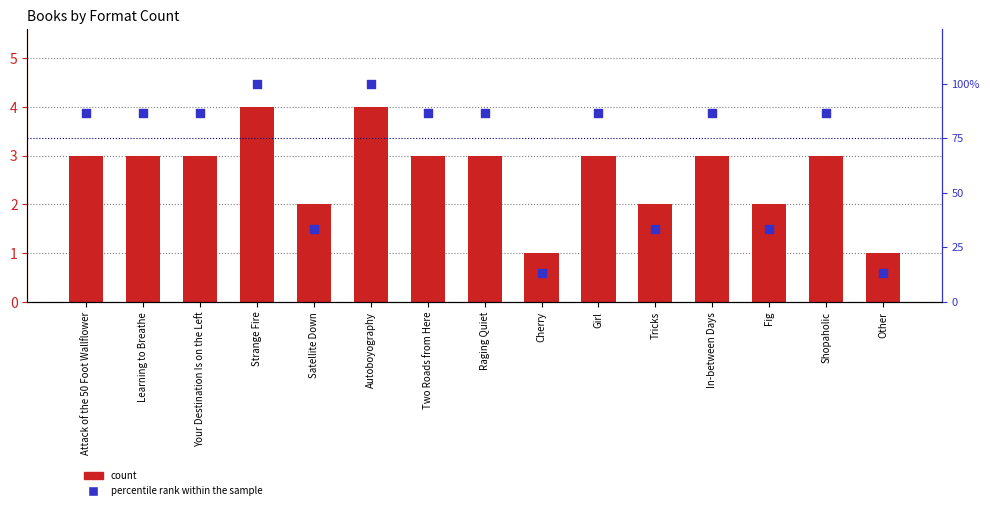

Which series reaches the minimum Y coordinate?

count